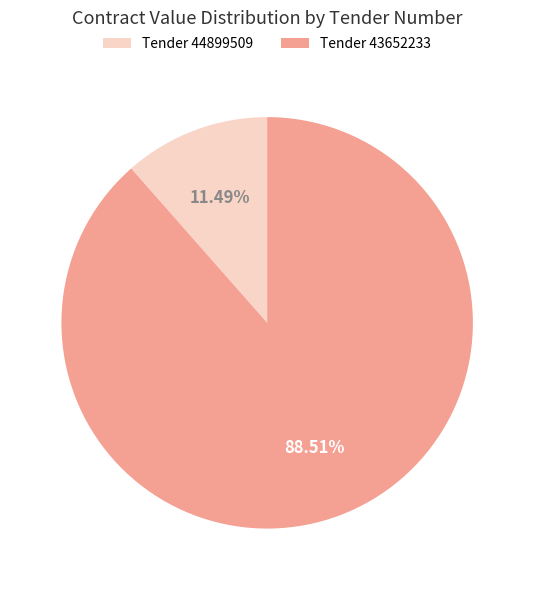

Is there a majority slice in this chart?

Yes